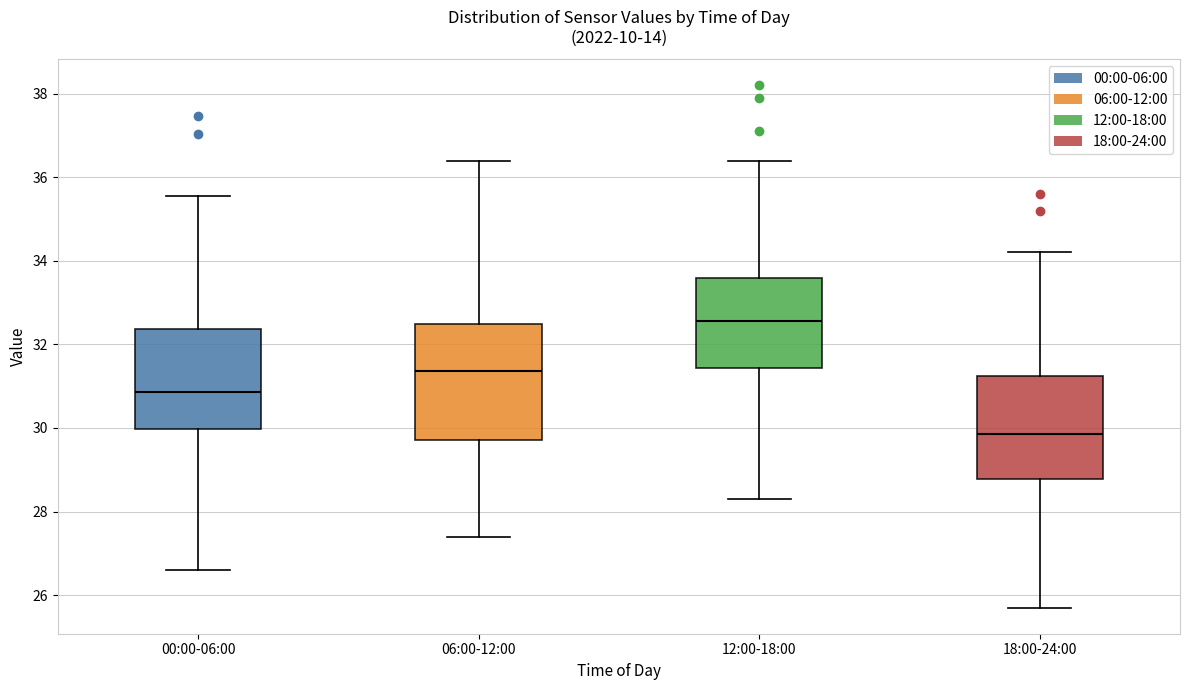

Which box's median line is the lowest?

18:00-24:00